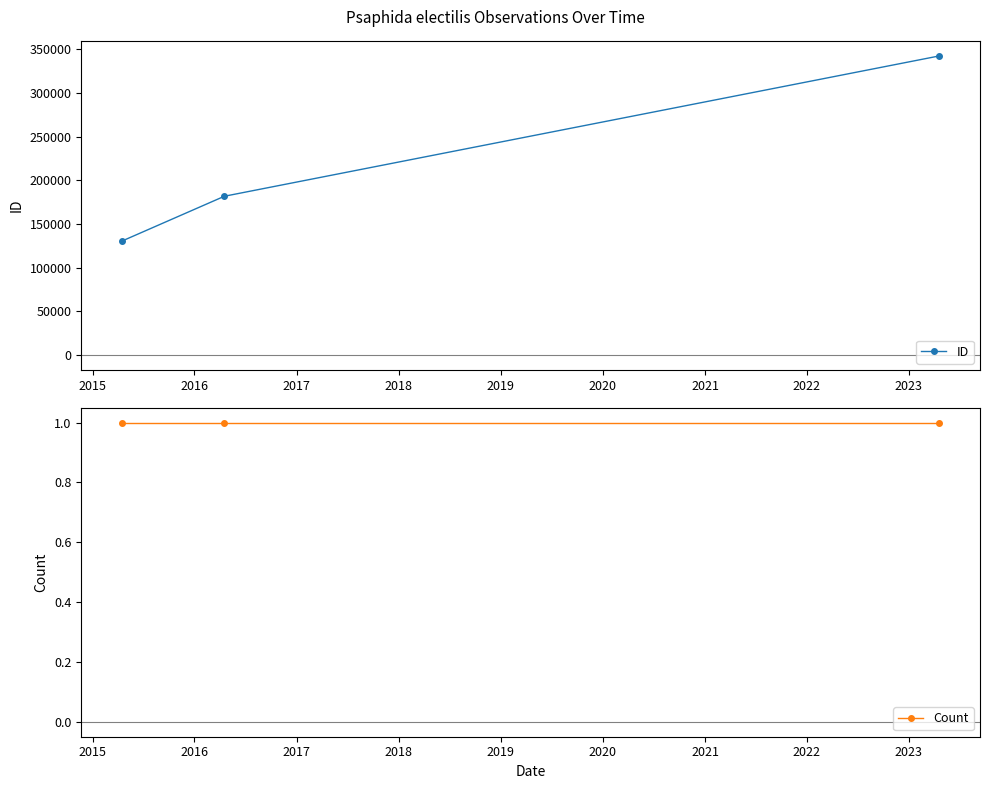

Is the value of Count at 2016 greater than the value of ID at 2016?

No